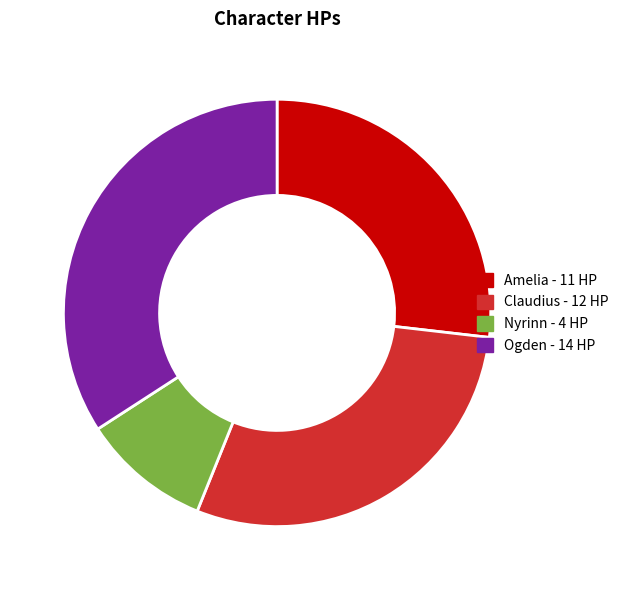

Is there a majority slice in this chart?

No